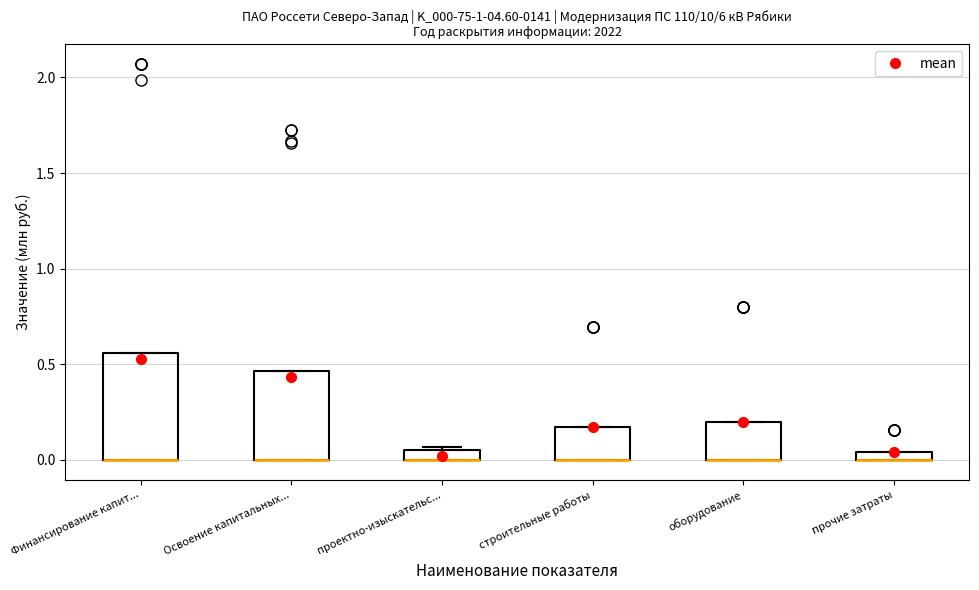

Which box is the tallest, from its lower edge to its upper edge?

Финансирование капит...